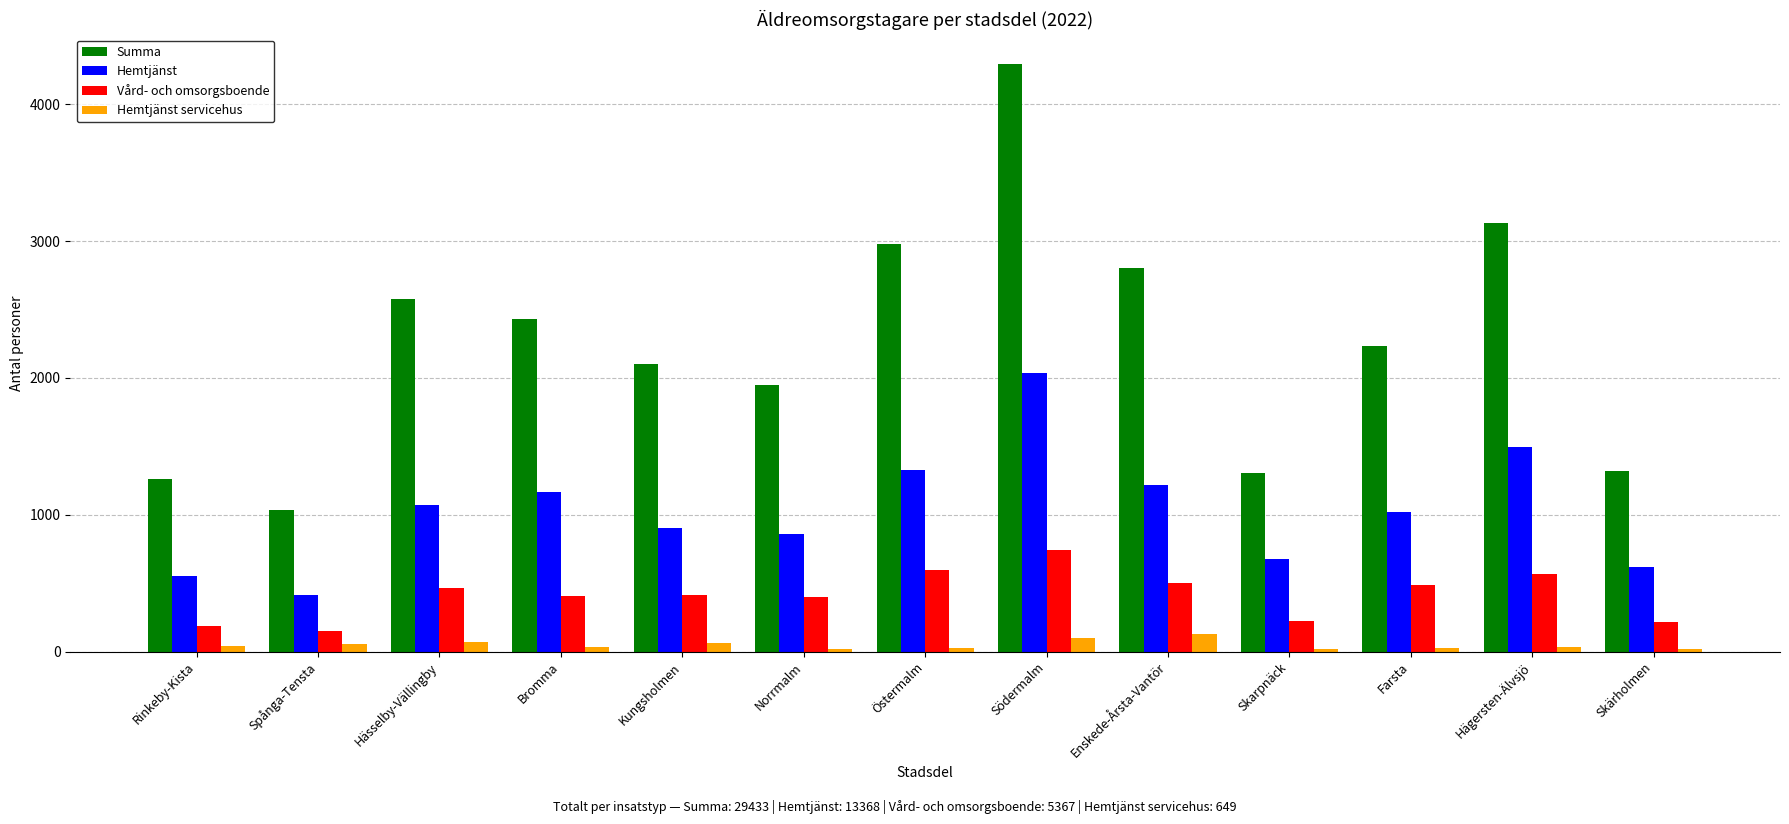

Which series changed the most between Hässelby-Vällingby and Skärholmen?

Summa